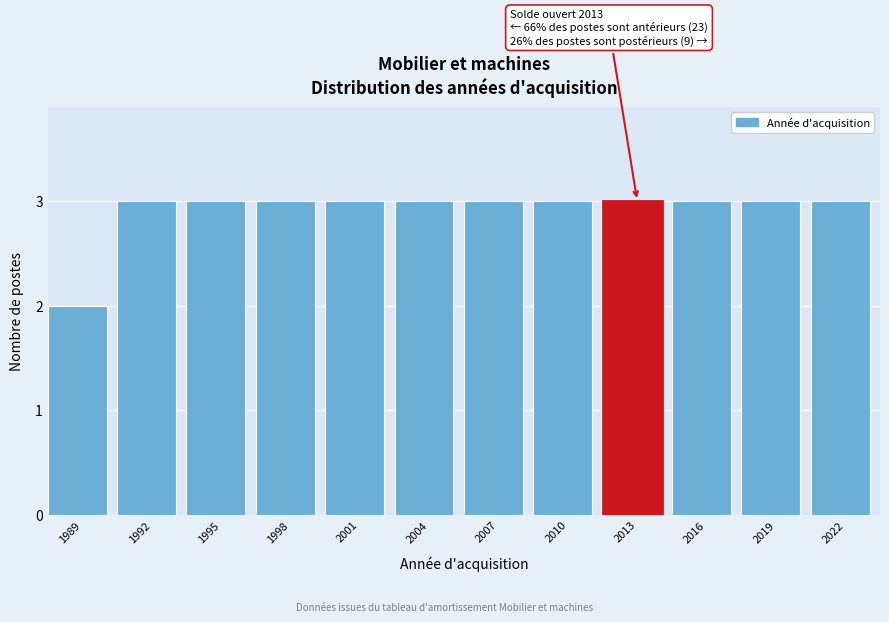

Reading left to right, transcribe all the data shown in this chart.

2	3	3	3	3	3	3	3	3	3	3	3